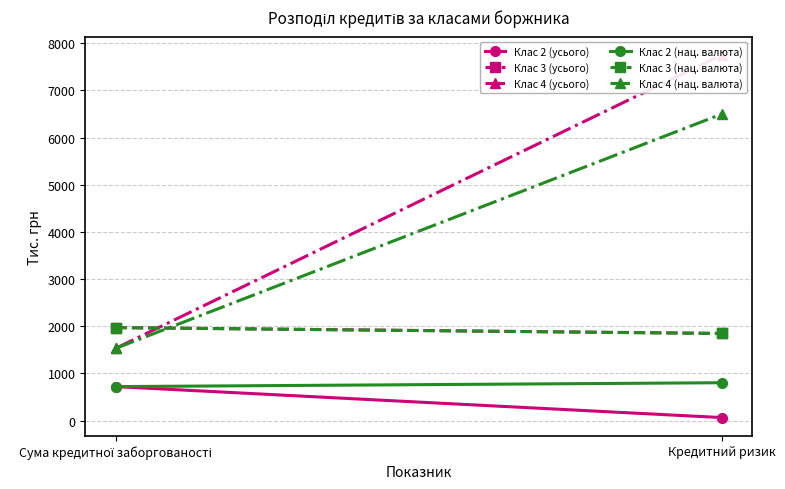

What is the value of the Клас 4 (нац. валюта) point at the 2nd from the left?

6499